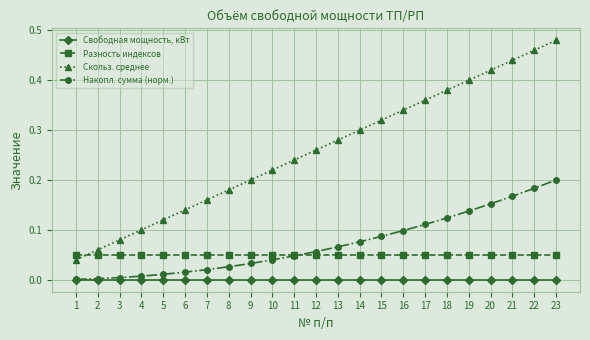

How many lines are shown in the chart?

4